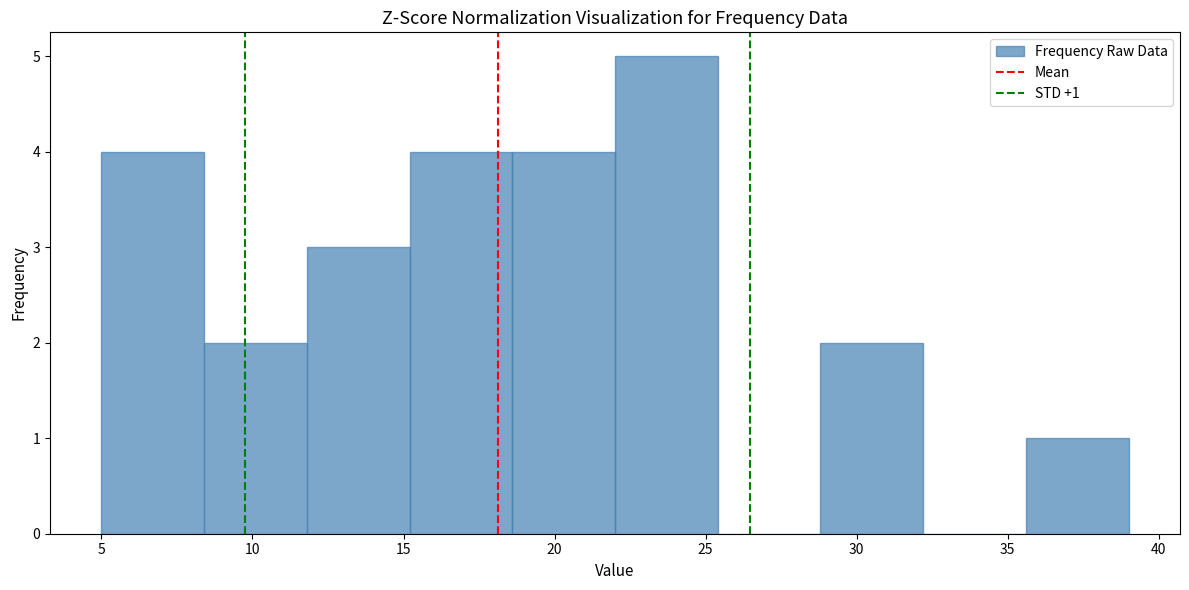

Over which range of the x-axis is the bar tallest?

22.0 to 25.4